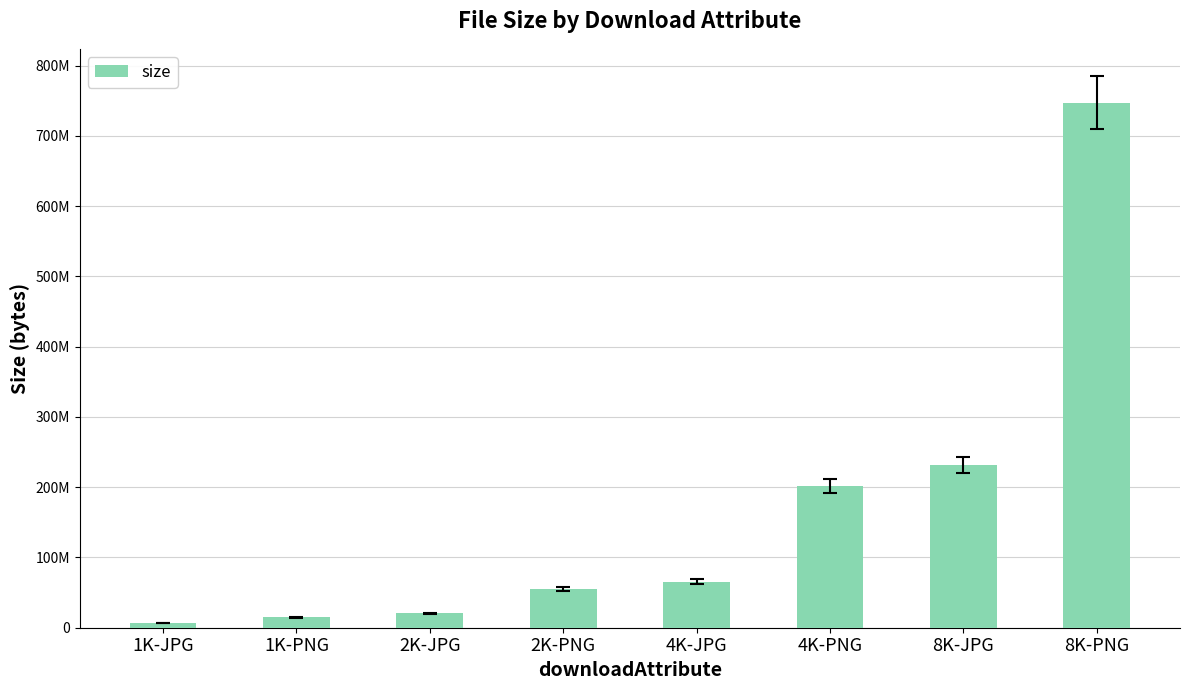

Rank the categories by value from highest to lowest.

8K-PNG, 8K-JPG, 4K-PNG, 4K-JPG, 2K-PNG, 2K-JPG, 1K-PNG, 1K-JPG